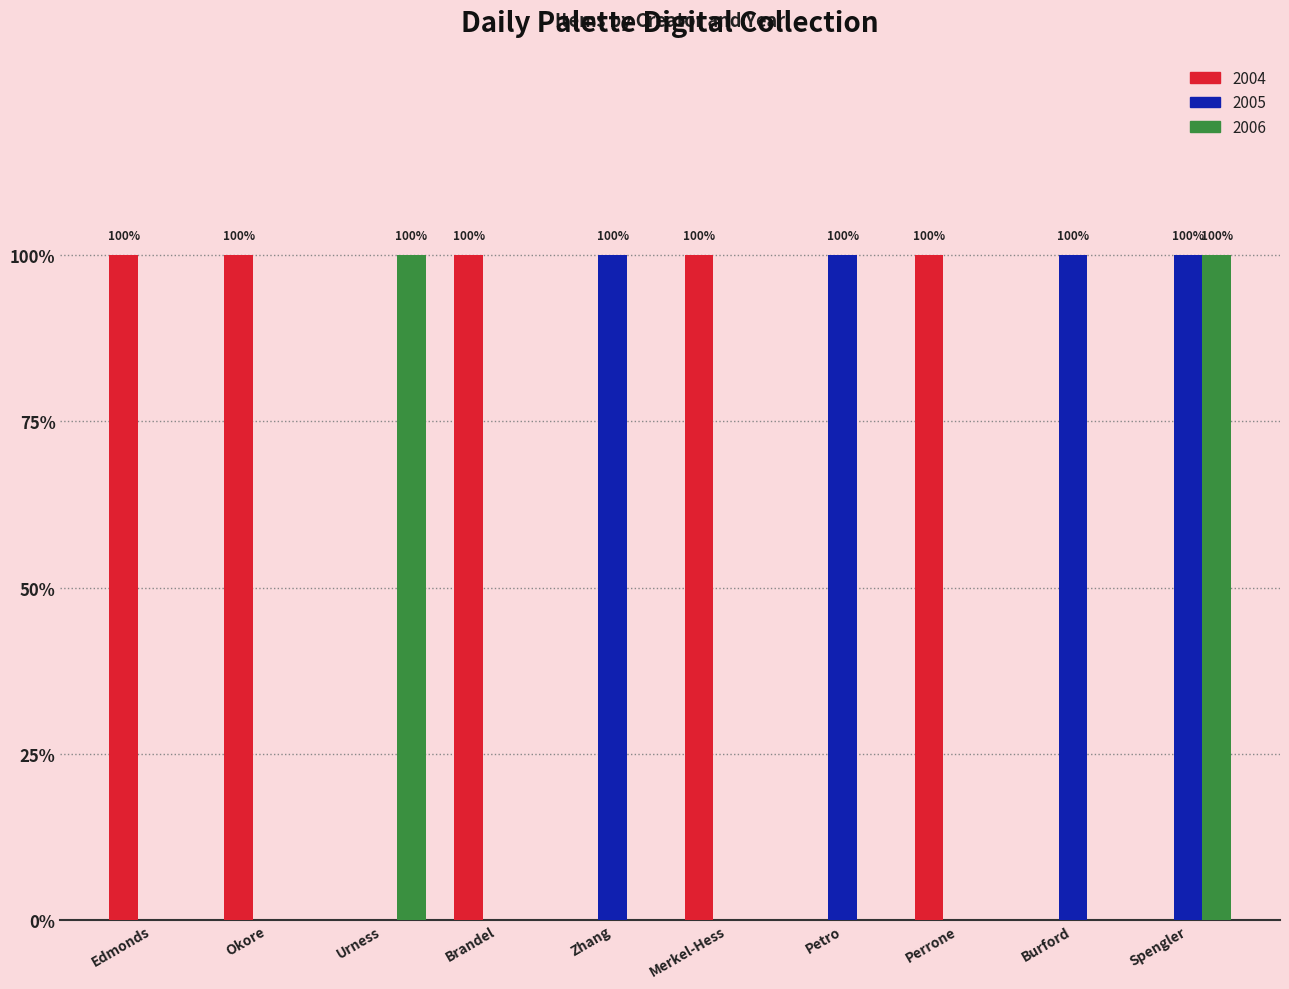

What is the label of the 10th bar from the left?

Spengler